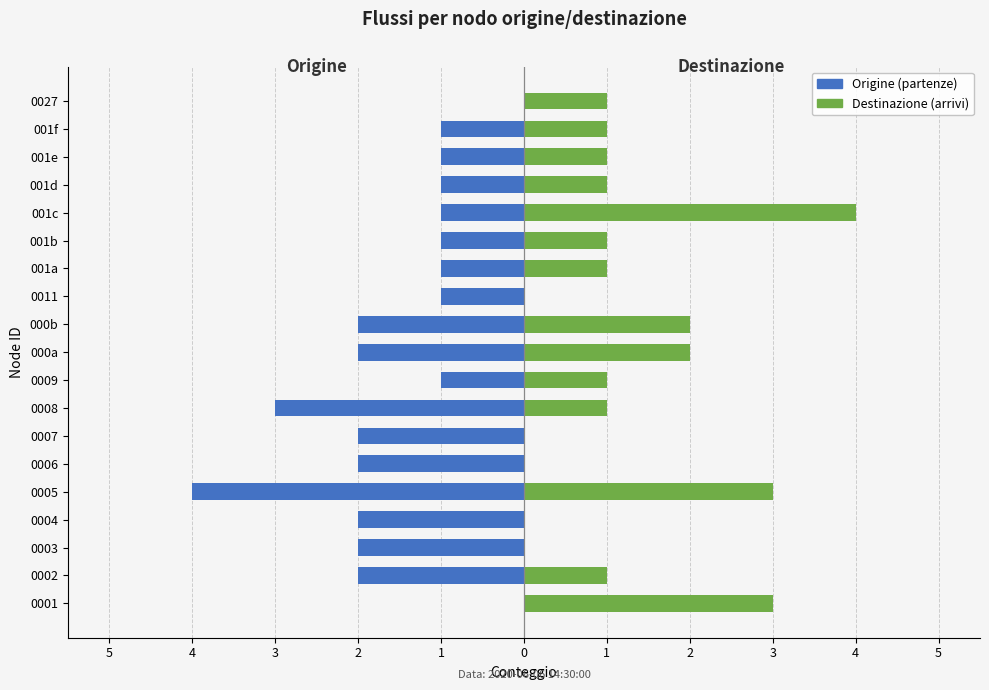

Which series has the widest spread of values?

Origine (partenze)